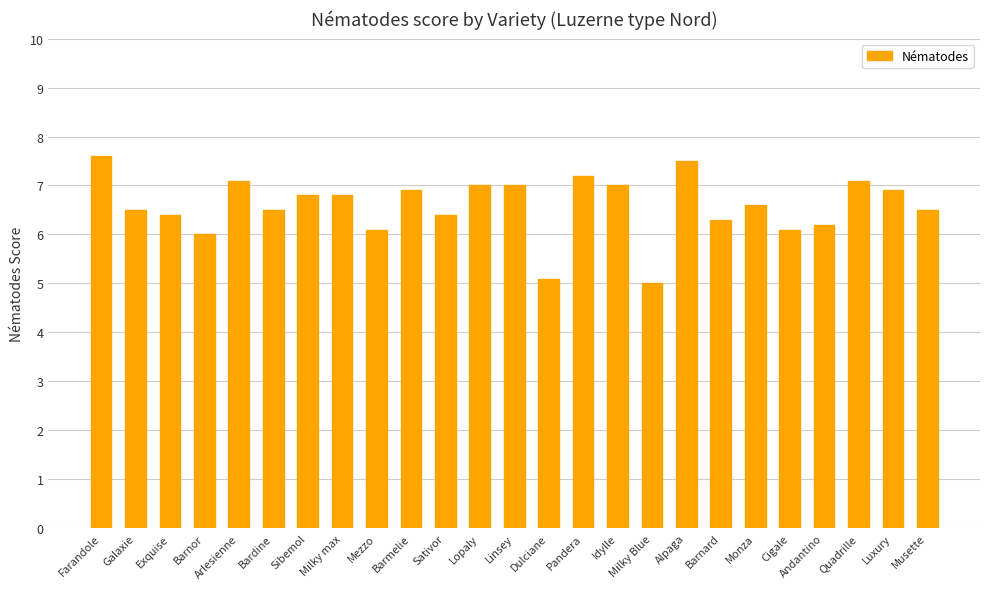

The value at Barnard is 4.3. True or false?

False